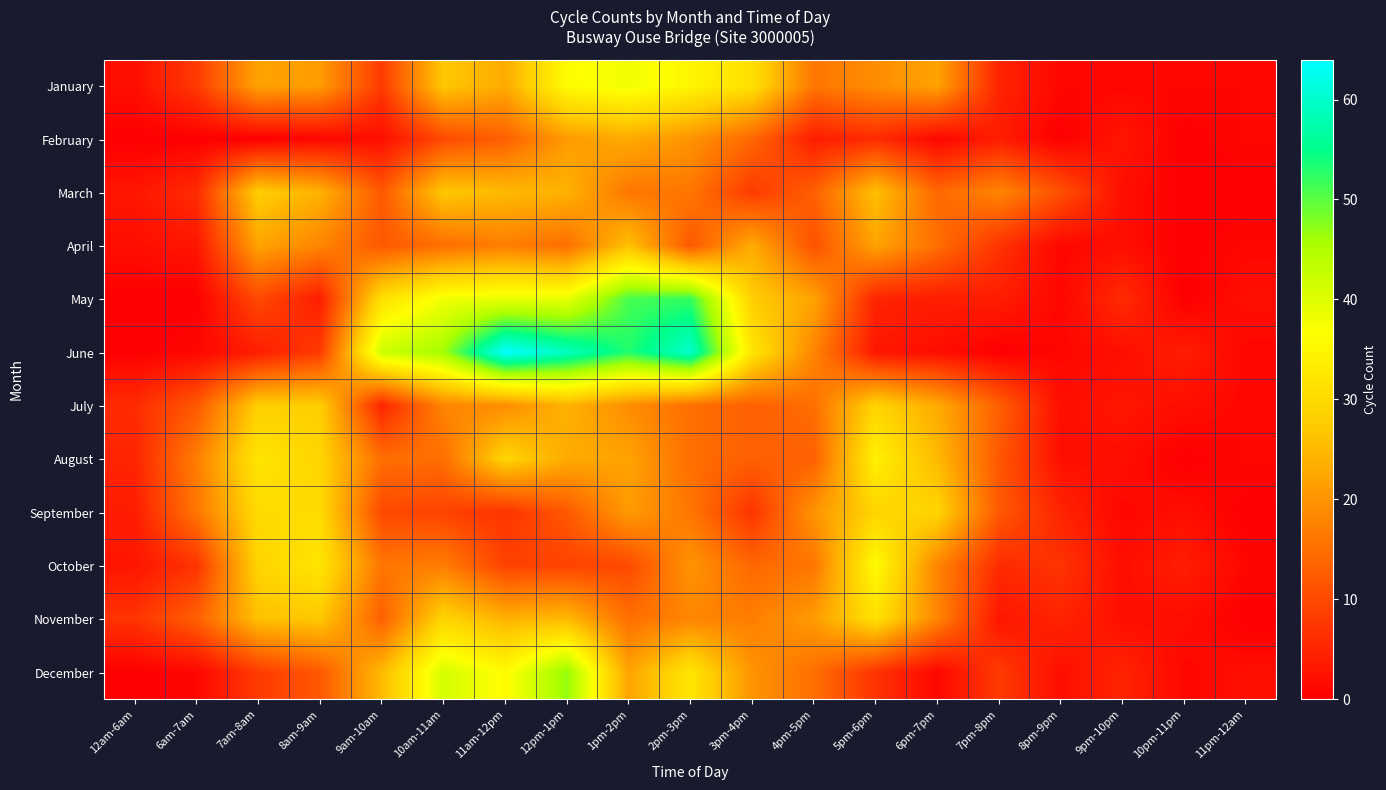

Reading left to right, what are all the values shown in this chart?

January: 12am-6am=2	6am-7am=8	7am-8am=22	8am-9am=21	9am-10am=8	10am-11am=27	11am-12pm=23	12pm-1pm=36	1pm-2pm=38	2pm-3pm=35	3pm-4pm=31	4pm-5pm=16	5pm-6pm=19	6pm-7pm=22	7pm-8pm=5	8pm-9pm=1	9pm-10pm=1	10pm-11pm=1	11pm-12am=1
February: 12am-6am=0	6am-7am=0	7am-8am=0	8am-9am=1	9am-10am=2	10am-11am=10	11am-12pm=13	12pm-1pm=21	1pm-2pm=23	2pm-3pm=20	3pm-4pm=14	4pm-5pm=4	5pm-6pm=6	6pm-7pm=1	7pm-8pm=4	8pm-9pm=0	9pm-10pm=3	10pm-11pm=0	11pm-12am=1
March: 12am-6am=3	6am-7am=6	7am-8am=28	8am-9am=24	9am-10am=12	10am-11am=27	11am-12pm=25	12pm-1pm=24	1pm-2pm=16	2pm-3pm=16	3pm-4pm=8	4pm-5pm=13	5pm-6pm=26	6pm-7pm=14	7pm-8pm=18	8pm-9pm=11	9pm-10pm=2	10pm-11pm=0	11pm-12am=0
April: 12am-6am=2	6am-7am=3	7am-8am=22	8am-9am=18	9am-10am=12	10am-11am=15	11am-12pm=17	12pm-1pm=15	1pm-2pm=26	2pm-3pm=12	3pm-4pm=23	4pm-5pm=11	5pm-6pm=22	6pm-7pm=15	7pm-8pm=7	8pm-9pm=1	9pm-10pm=2	10pm-11pm=0	11pm-12am=1
May: 12am-6am=0	6am-7am=0	7am-8am=10	8am-9am=4	9am-10am=31	10am-11am=38	11am-12pm=39	12pm-1pm=39	1pm-2pm=51	2pm-3pm=52	3pm-4pm=28	4pm-5pm=22	5pm-6pm=5	6pm-7pm=4	7pm-8pm=4	8pm-9pm=1	9pm-10pm=6	10pm-11pm=0	11pm-12am=2
June: 12am-6am=0	6am-7am=1	7am-8am=4	8am-9am=8	9am-10am=42	10am-11am=46	11am-12pm=64	12pm-1pm=59	1pm-2pm=53	2pm-3pm=60	3pm-4pm=32	4pm-5pm=18	5pm-6pm=3	6pm-7pm=2	7pm-8pm=0	8pm-9pm=1	9pm-10pm=2	10pm-11pm=4	11pm-12am=1
July: 12am-6am=6	6am-7am=12	7am-8am=28	8am-9am=28	9am-10am=5	10am-11am=18	11am-12pm=19	12pm-1pm=24	1pm-2pm=19	2pm-3pm=15	3pm-4pm=13	4pm-5pm=15	5pm-6pm=29	6pm-7pm=23	7pm-8pm=13	8pm-9pm=2	9pm-10pm=3	10pm-11pm=2	11pm-12am=1
August: 12am-6am=5	6am-7am=17	7am-8am=32	8am-9am=29	9am-10am=15	10am-11am=15	11am-12pm=29	12pm-1pm=23	1pm-2pm=22	2pm-3pm=15	3pm-4pm=13	4pm-5pm=13	5pm-6pm=34	6pm-7pm=25	7pm-8pm=12	8pm-9pm=2	9pm-10pm=2	10pm-11pm=0	11pm-12am=1
September: 12am-6am=4	6am-7am=16	7am-8am=30	8am-9am=30	9am-10am=10	10am-11am=9	11am-12pm=7	12pm-1pm=12	1pm-2pm=21	2pm-3pm=16	3pm-4pm=7	4pm-5pm=20	5pm-6pm=29	6pm-7pm=29	7pm-8pm=12	8pm-9pm=5	9pm-10pm=1	10pm-11pm=2	11pm-12am=0
October: 12am-6am=3	6am-7am=7	7am-8am=29	8am-9am=32	9am-10am=16	10am-11am=17	11am-12pm=9	12pm-1pm=9	1pm-2pm=10	2pm-3pm=20	3pm-4pm=14	4pm-5pm=16	5pm-6pm=36	6pm-7pm=18	7pm-8pm=6	8pm-9pm=7	9pm-10pm=2	10pm-11pm=4	11pm-12am=1
November: 12am-6am=7	6am-7am=13	7am-8am=26	8am-9am=27	9am-10am=13	10am-11am=29	11am-12pm=24	12pm-1pm=25	1pm-2pm=15	2pm-3pm=18	3pm-4pm=17	4pm-5pm=21	5pm-6pm=31	6pm-7pm=18	7pm-8pm=3	8pm-9pm=5	9pm-10pm=2	10pm-11pm=2	11pm-12am=0
December: 12am-6am=0	6am-7am=1	7am-8am=8	8am-9am=12	9am-10am=25	10am-11am=41	11am-12pm=36	12pm-1pm=47	1pm-2pm=22	2pm-3pm=32	3pm-4pm=20	4pm-5pm=15	5pm-6pm=7	6pm-7pm=1	7pm-8pm=8	8pm-9pm=2	9pm-10pm=5	10pm-11pm=1	11pm-12am=2